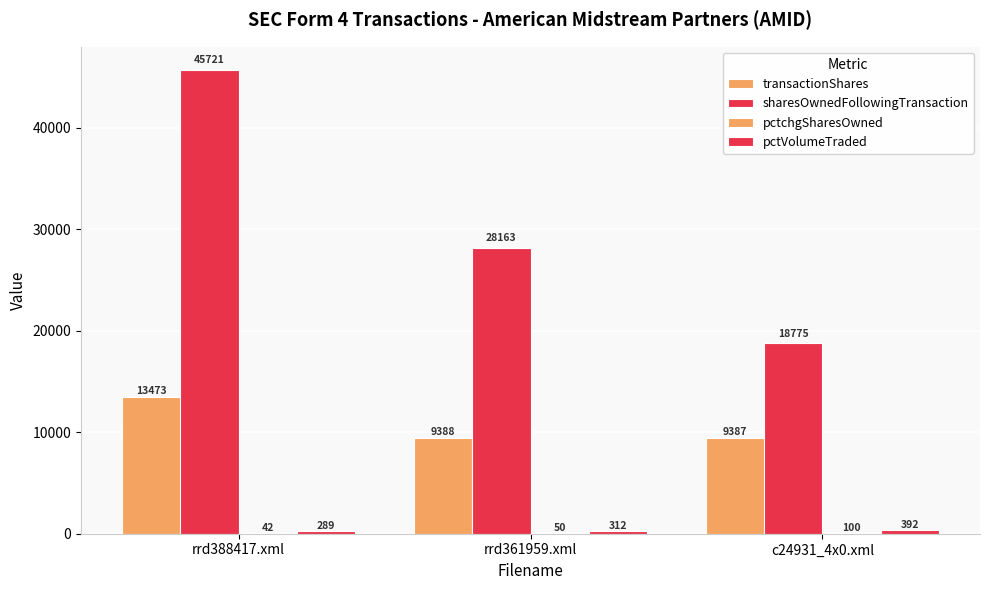

Which has a higher value, rrd388417.xml or c24931_4x0.xml?

rrd388417.xml